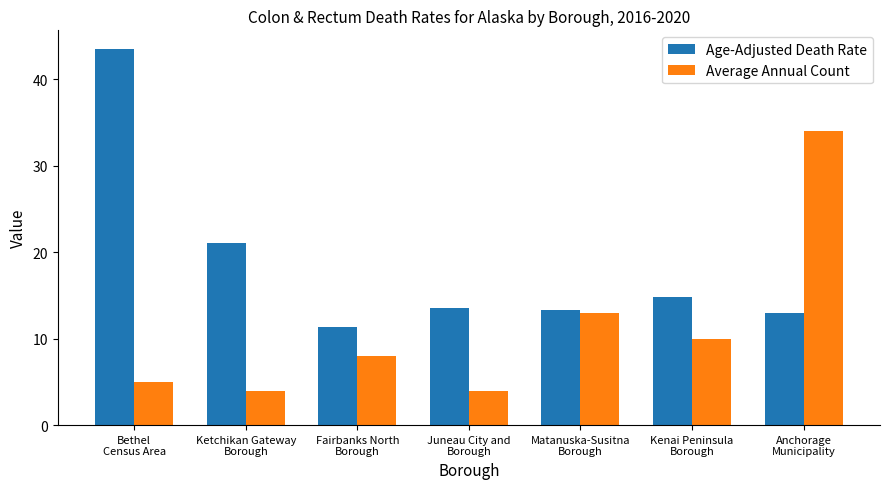

How many values in the Average Annual Count series are below 8?

3